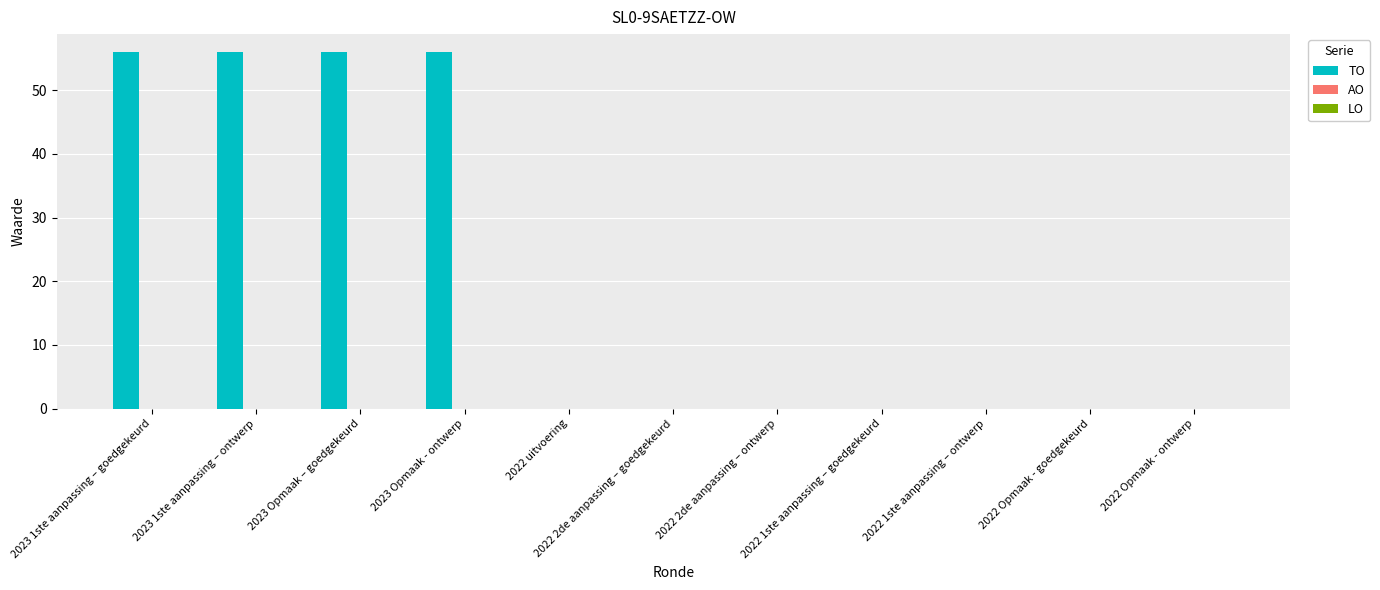

What is the sum of all values?

224